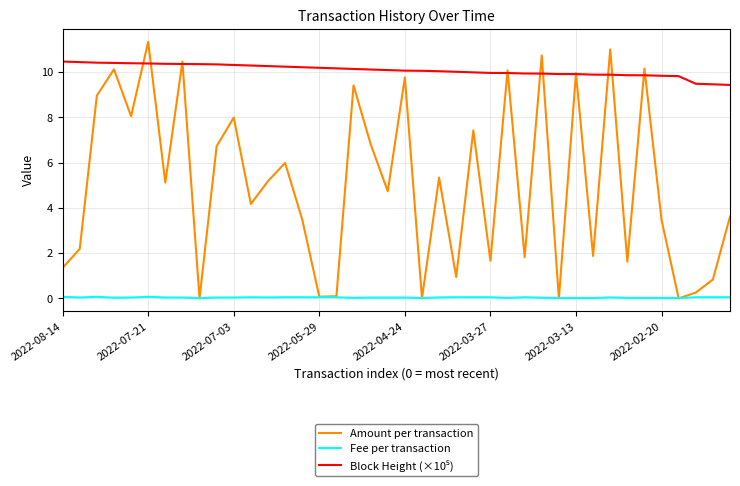

What is the greatest value displayed?

11.3